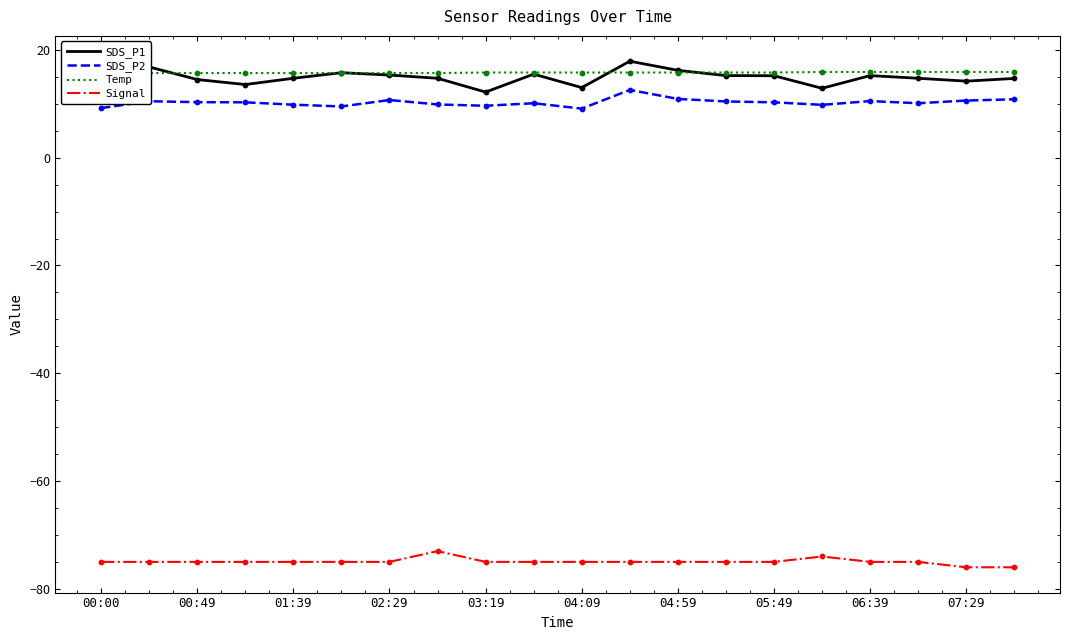

At which category is the sum across all series the highest?

11